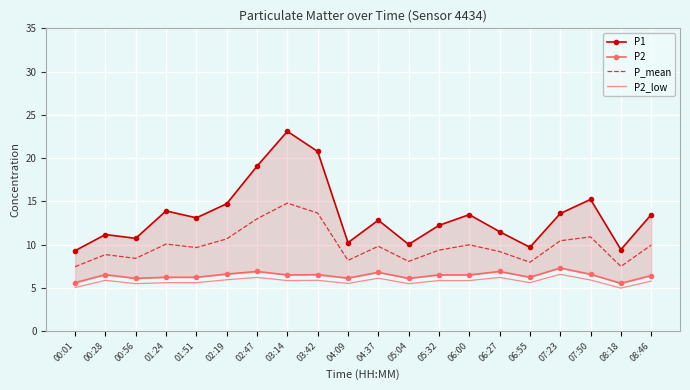

How many distinct data groups are displayed?

4